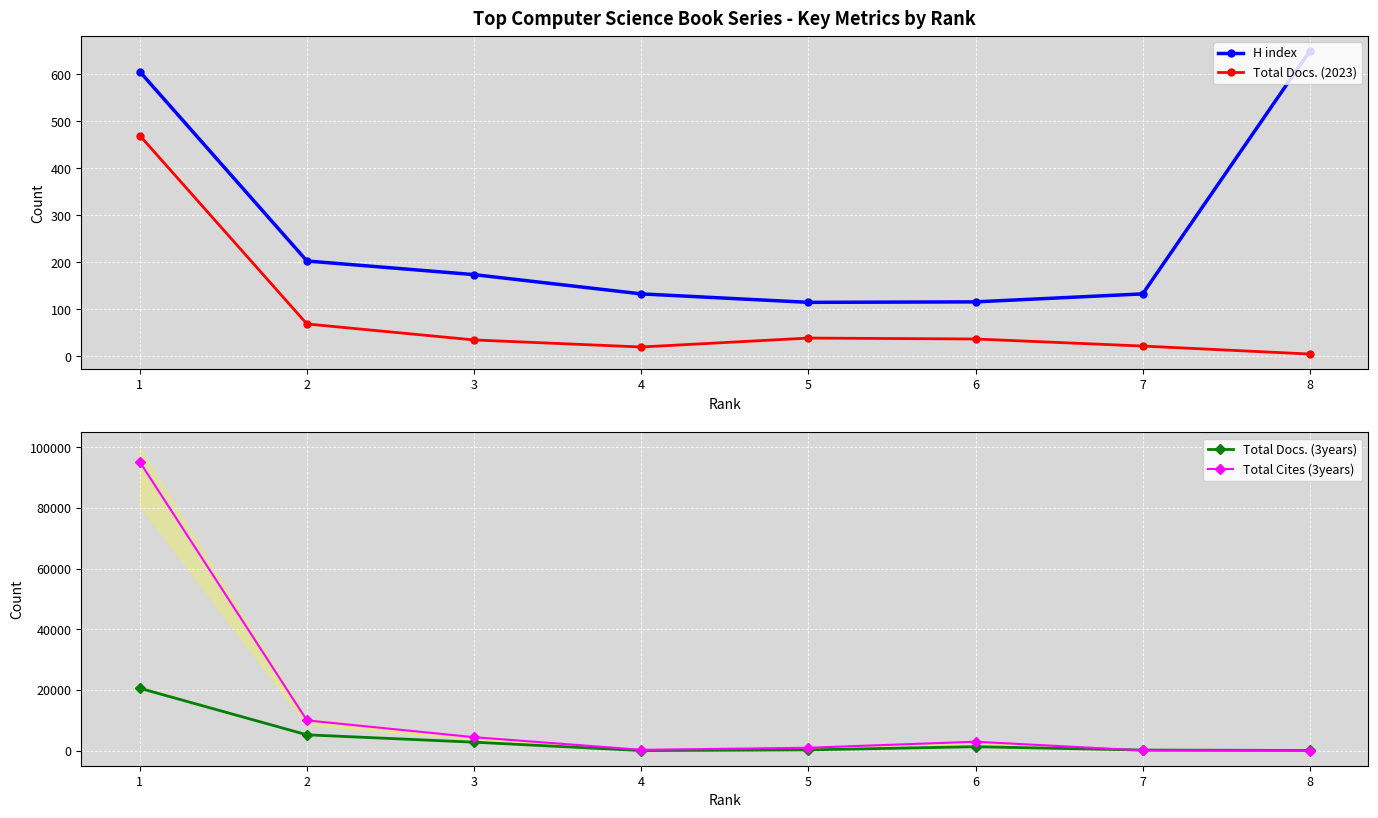

At which category does Total Docs. (2023) reach its first local peak?

5